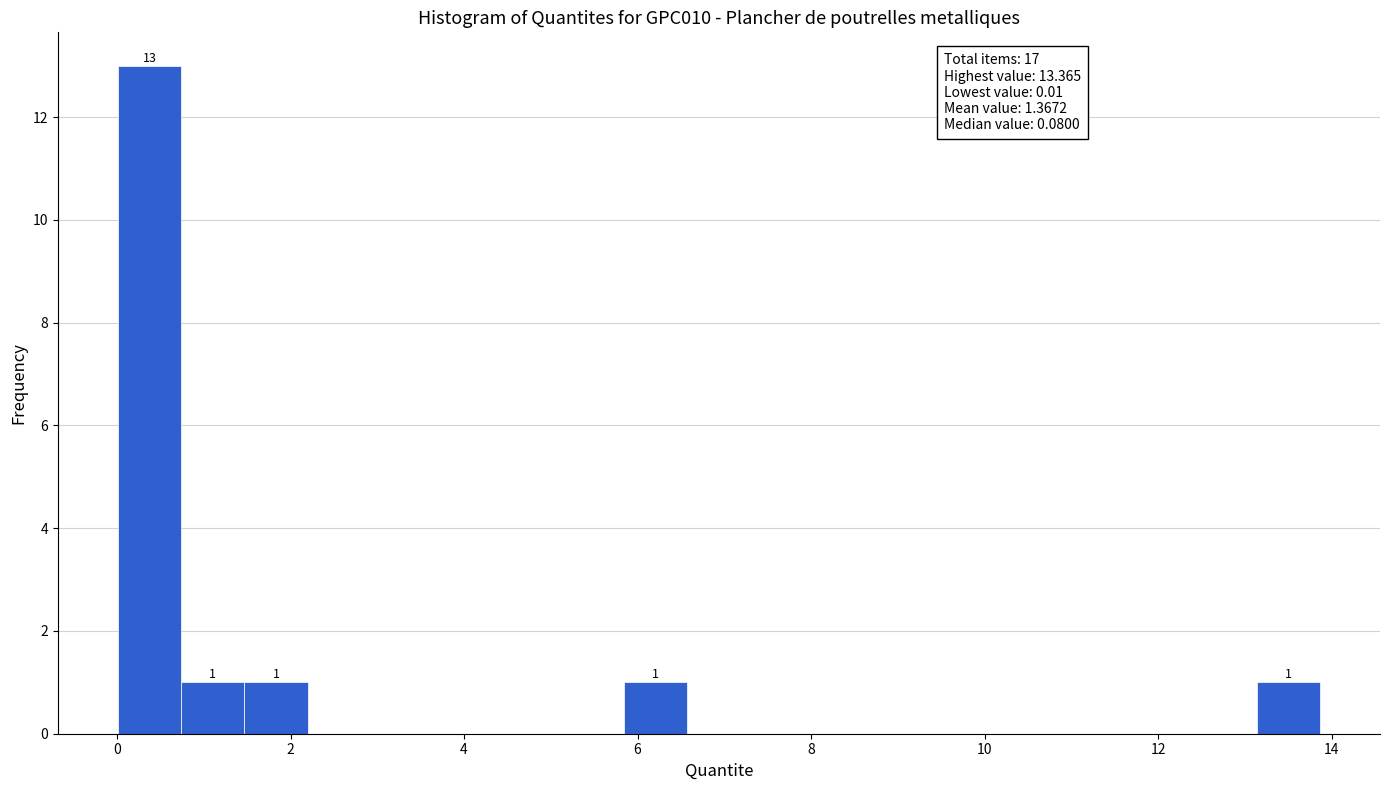

Around what value on the x-axis is the tallest bar? Give the approximate position of its centre, as read against the axis.

0.4